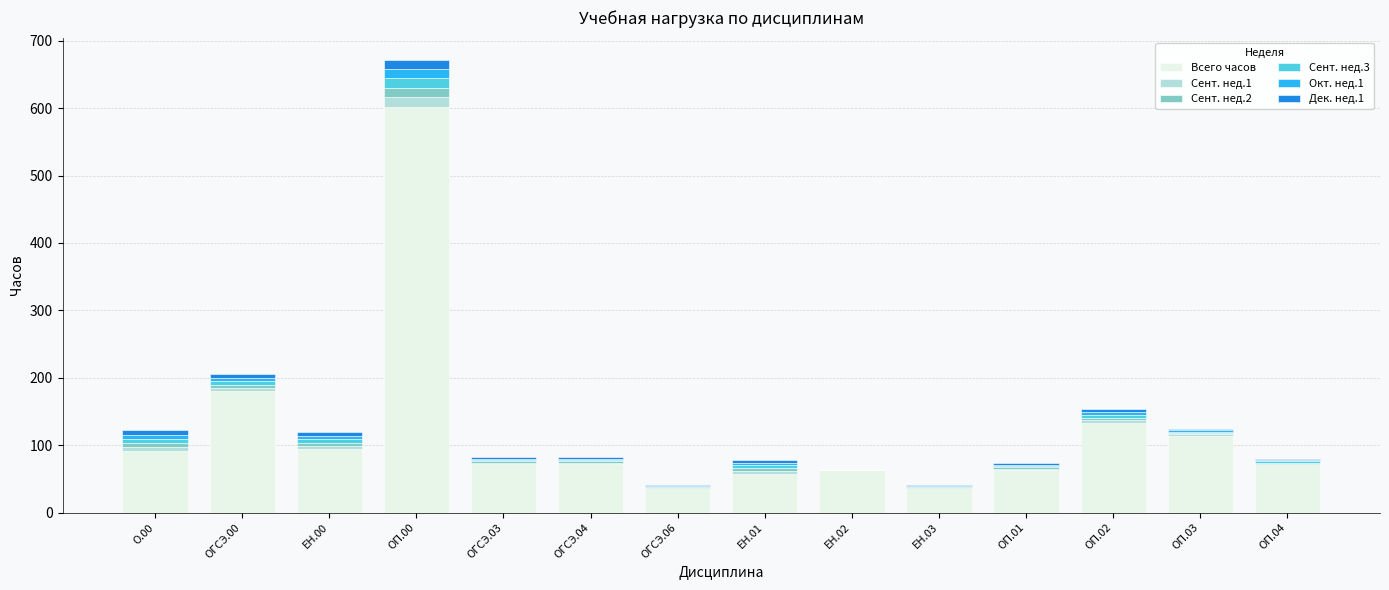

At which category is the sum across all series the highest?

ОП.00